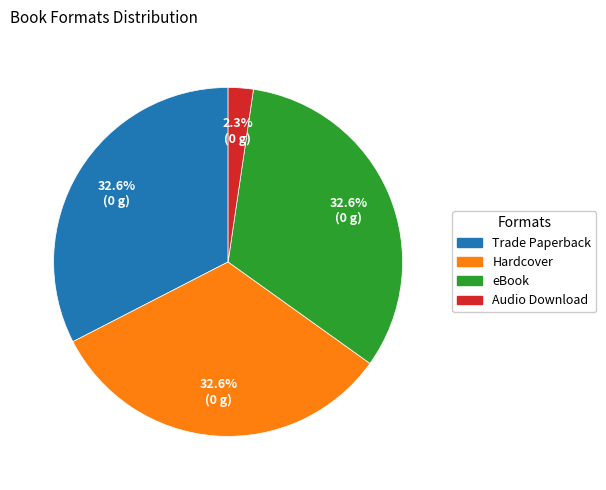

Which category has the smallest portion of the pie?

Audio Download